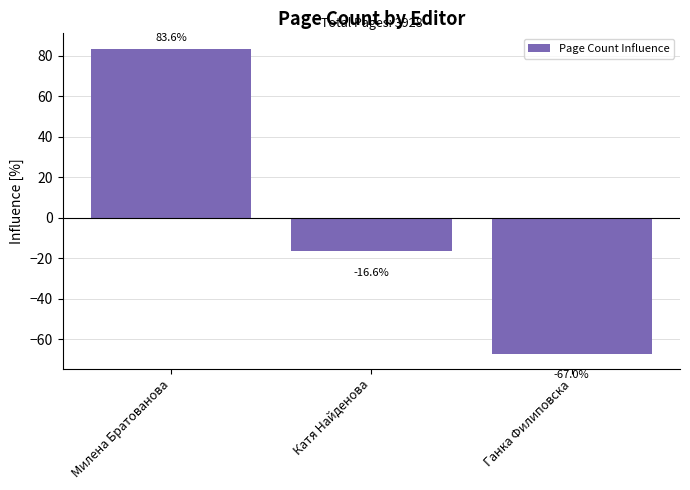

What is the label of the 2nd bar from the left?

Катя Найденова